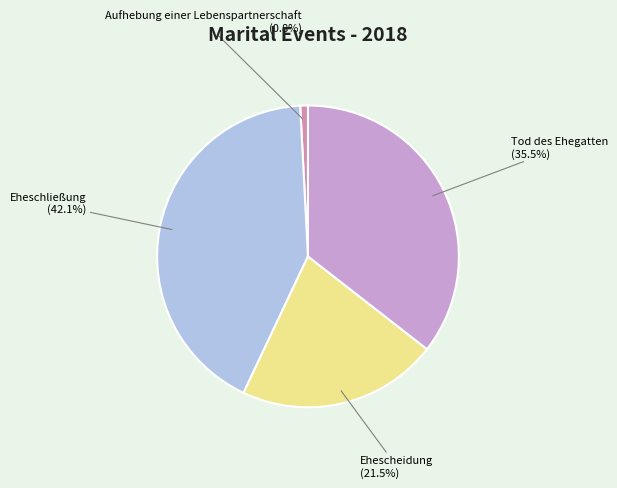

To the nearest percent, what is the average slice percentage?

25%